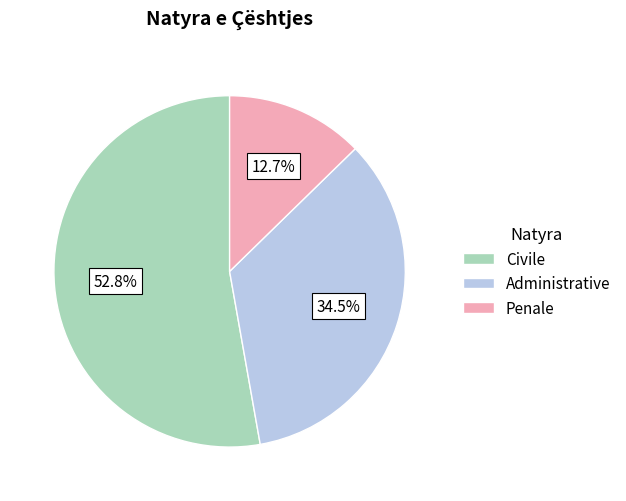

Count the number of slices in the pie.

3